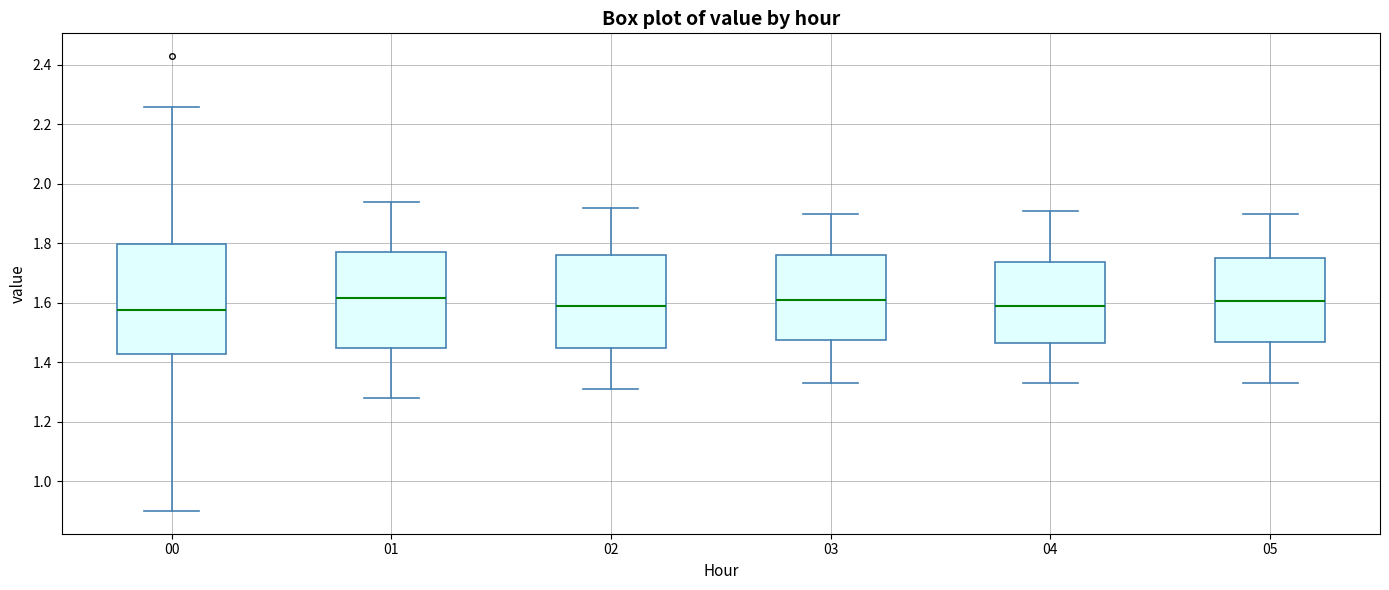

Comparing the boxes themselves (not the whiskers), which one is the tallest?

00